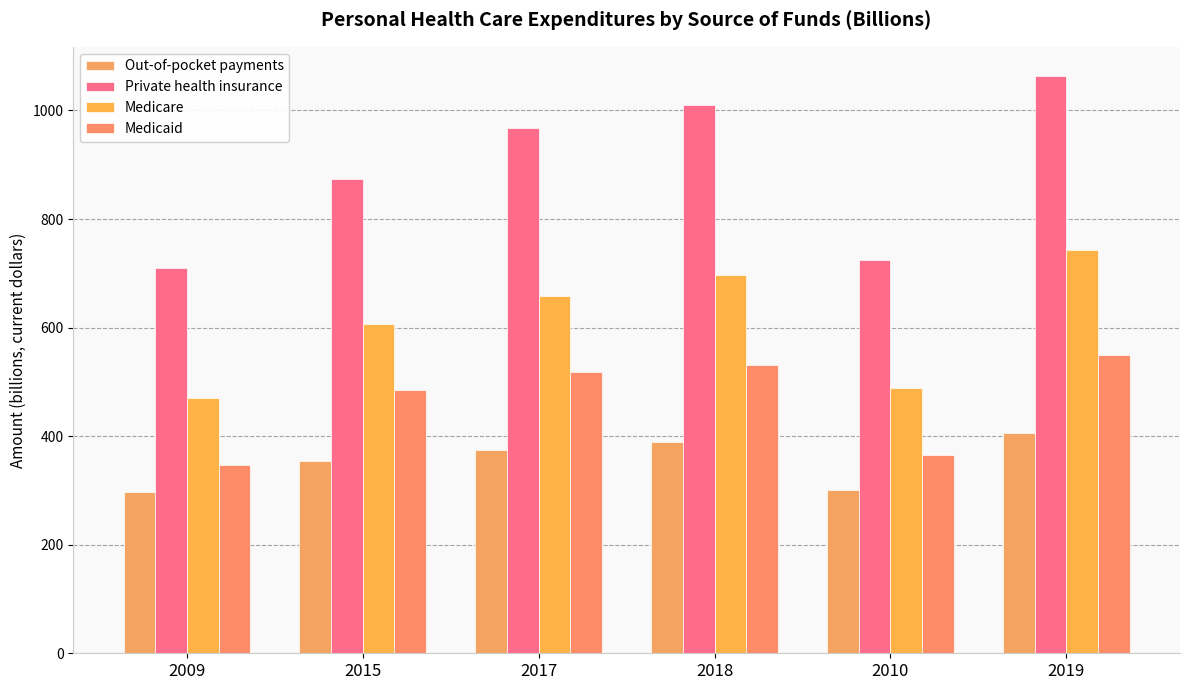

What is the difference between the highest and lowest values at 2015?

520.7